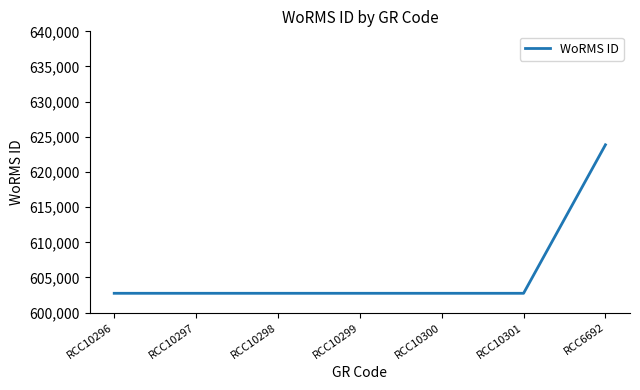

What is the difference between the maximum and minimum values?

21115